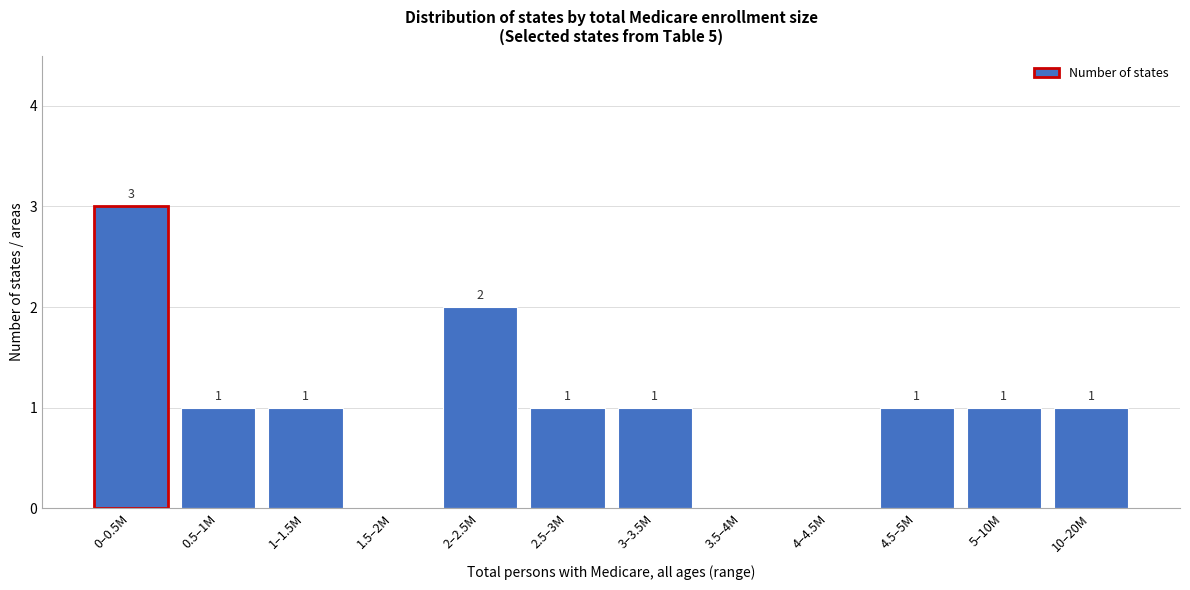

Reading left to right, transcribe all the data shown in this chart.

0–0.5M=3	0.5–1M=1	1–1.5M=1	1.5–2M=0	2–2.5M=2	2.5–3M=1	3–3.5M=1	3.5–4M=0	4–4.5M=0	4.5–5M=1	5–10M=1	10–20M=1